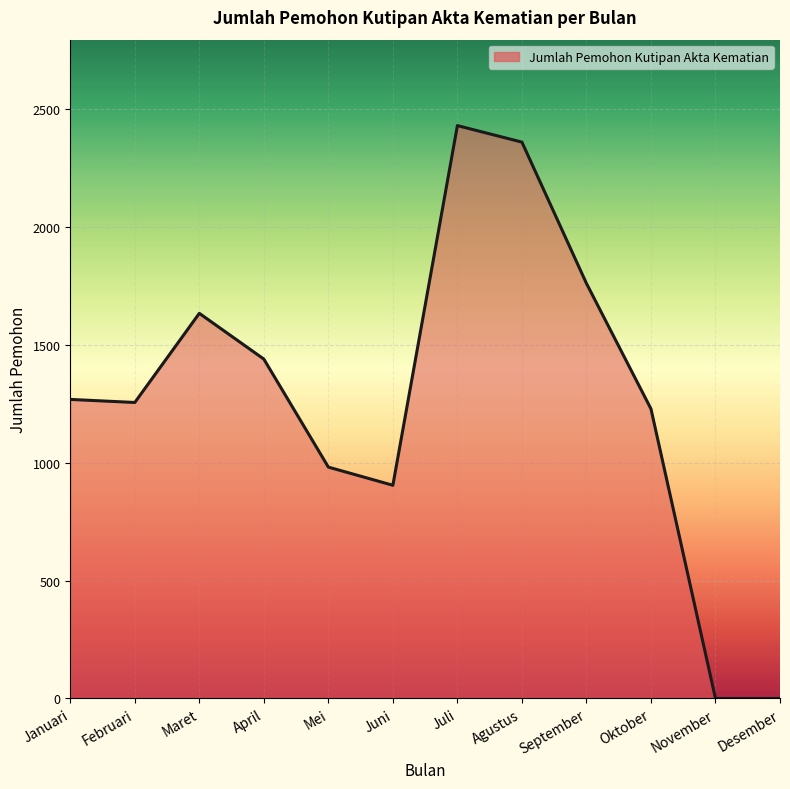

What is the difference between the maximum and minimum values?

2429